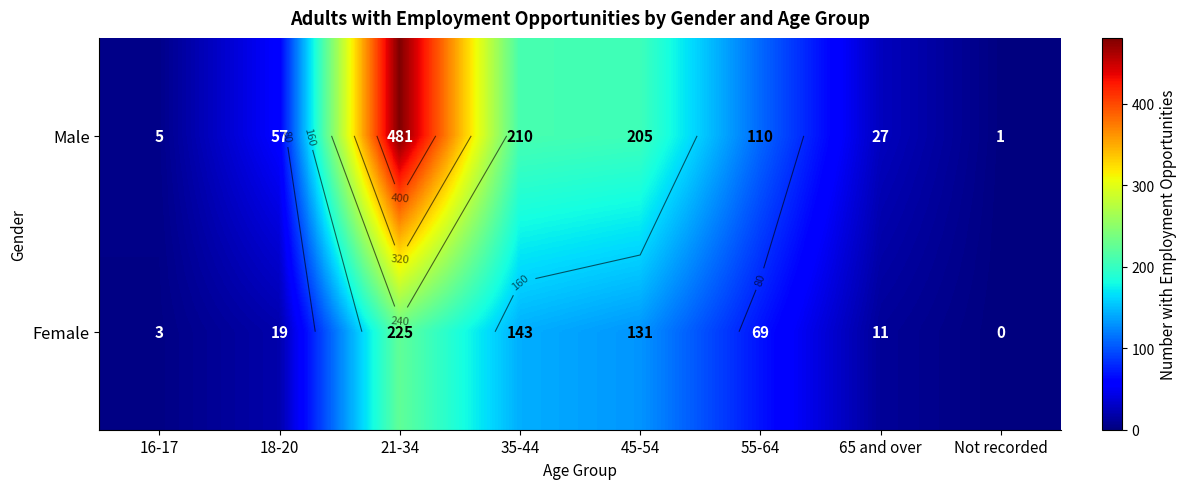

Where does the Male series first go above 110?

21-34